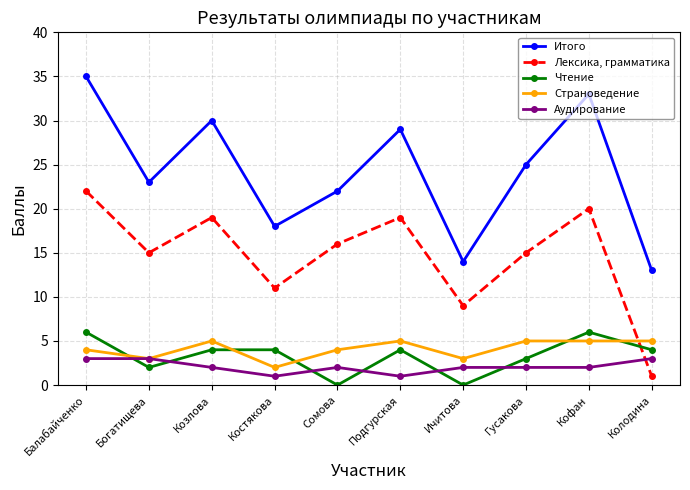

What is the average value of the Лексика, грамматика series?

15